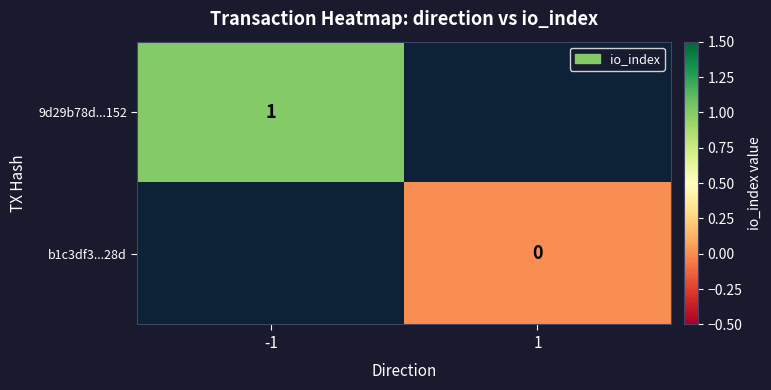

Is it true that 9d29b78d...152 equals 1 at -1?

True